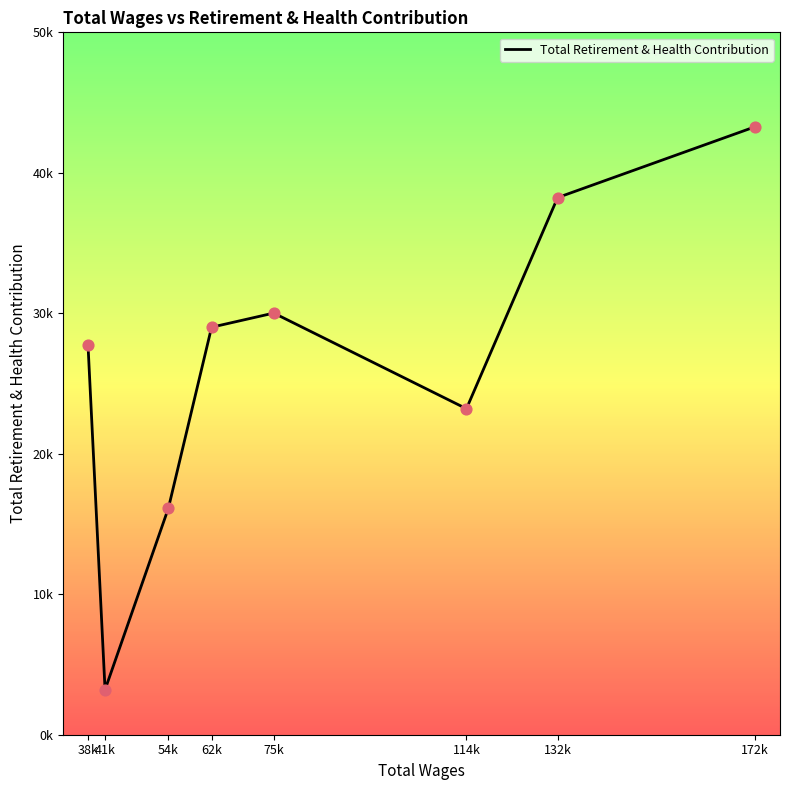

Which has a higher value, 54k or 75k?

75k